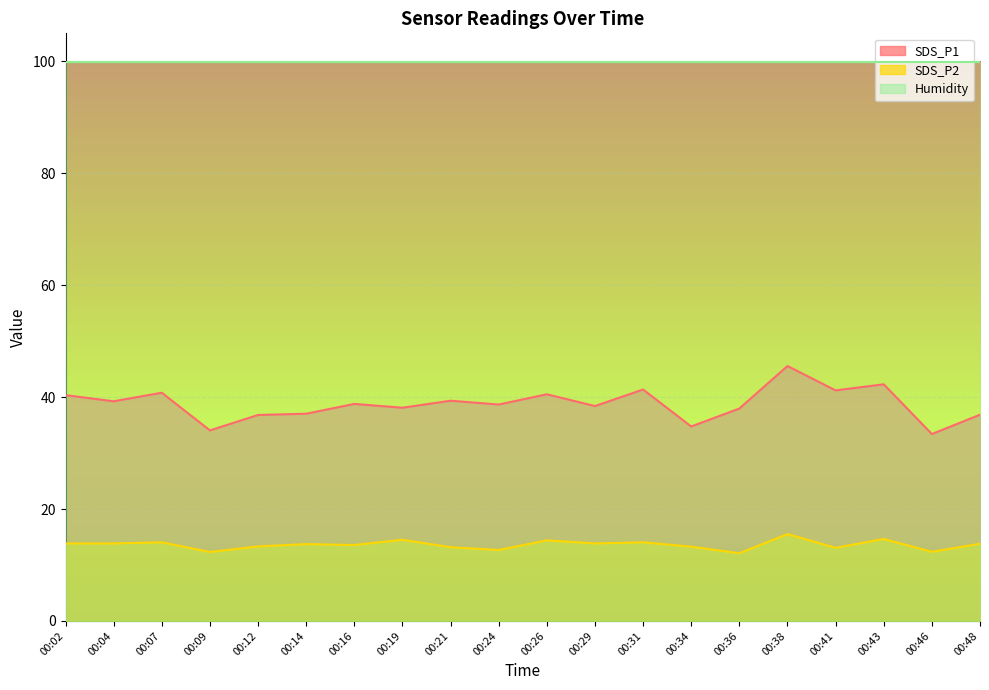

At how many categories does at least one series exceed 22?

20